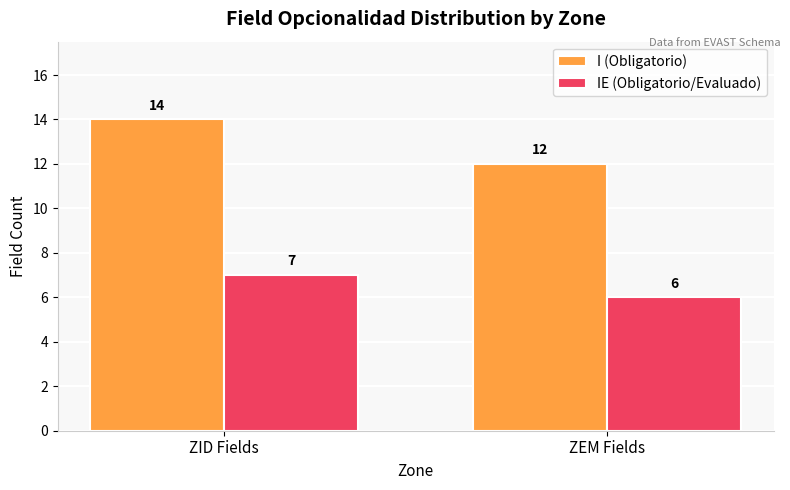

How many series are shown in this chart?

2